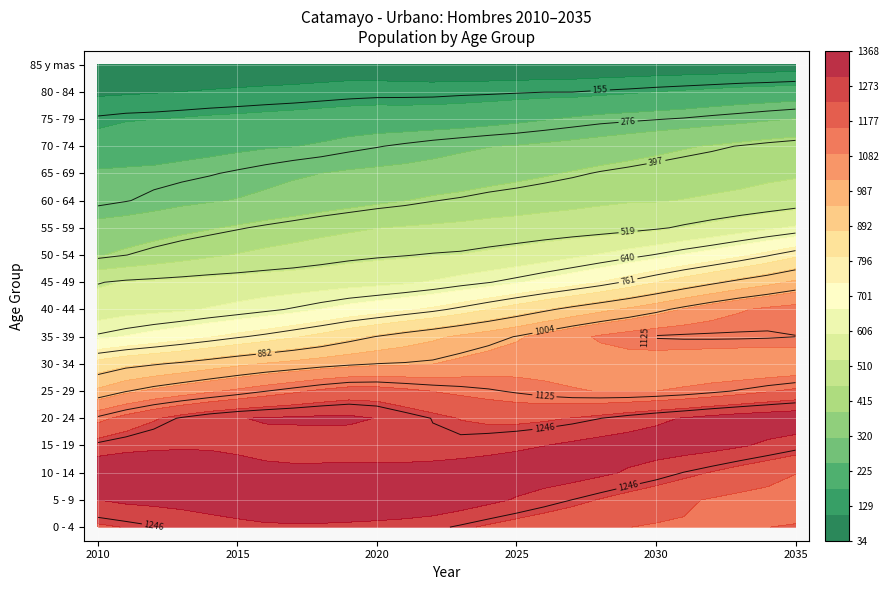

True or false: 80 - 84 has a value of 120 at 6.

True